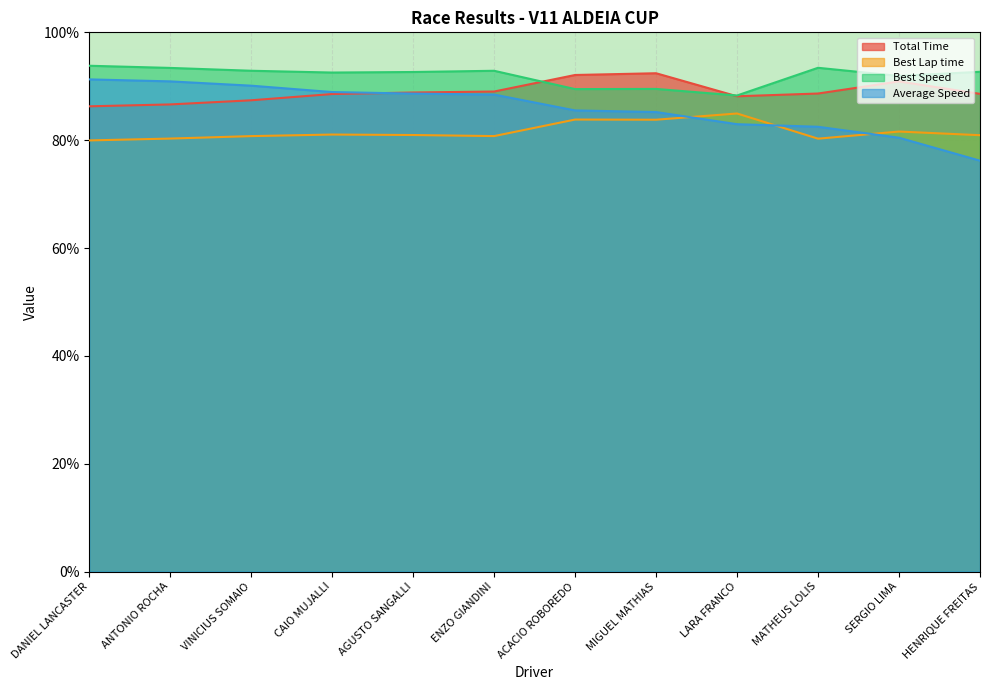

What is the difference between the second highest and minimum values in the Average Speed series?

14.7